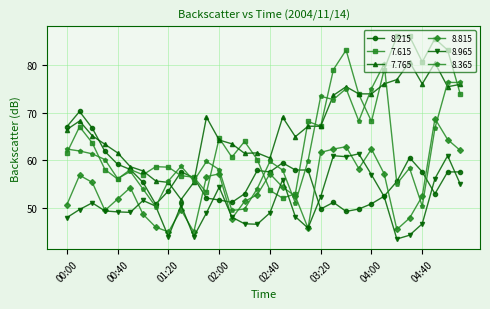

What is the lowest value of the 8.965 series?

43.5